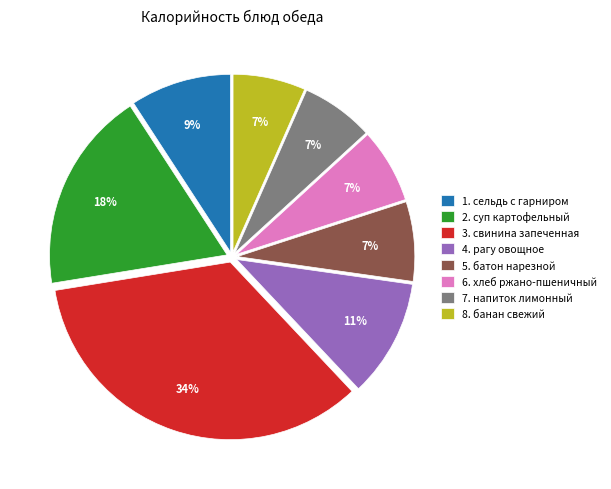

Is there a majority slice in this chart?

No